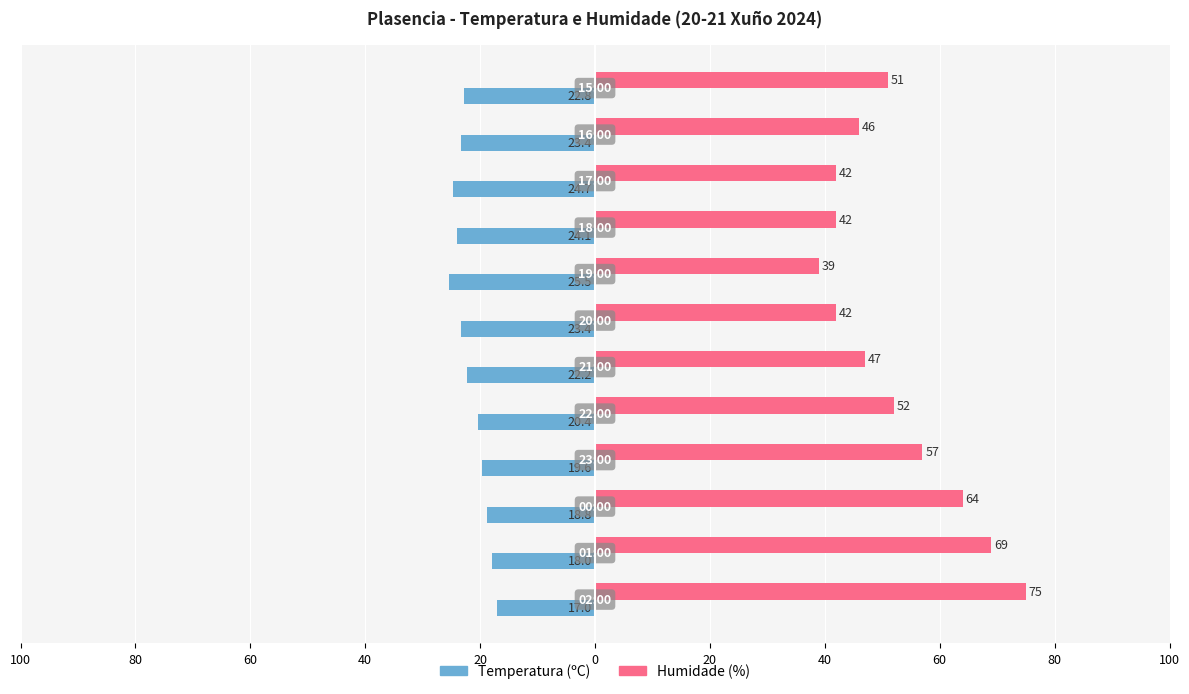

How many values in the Humidade (%) series exceed 51?

5